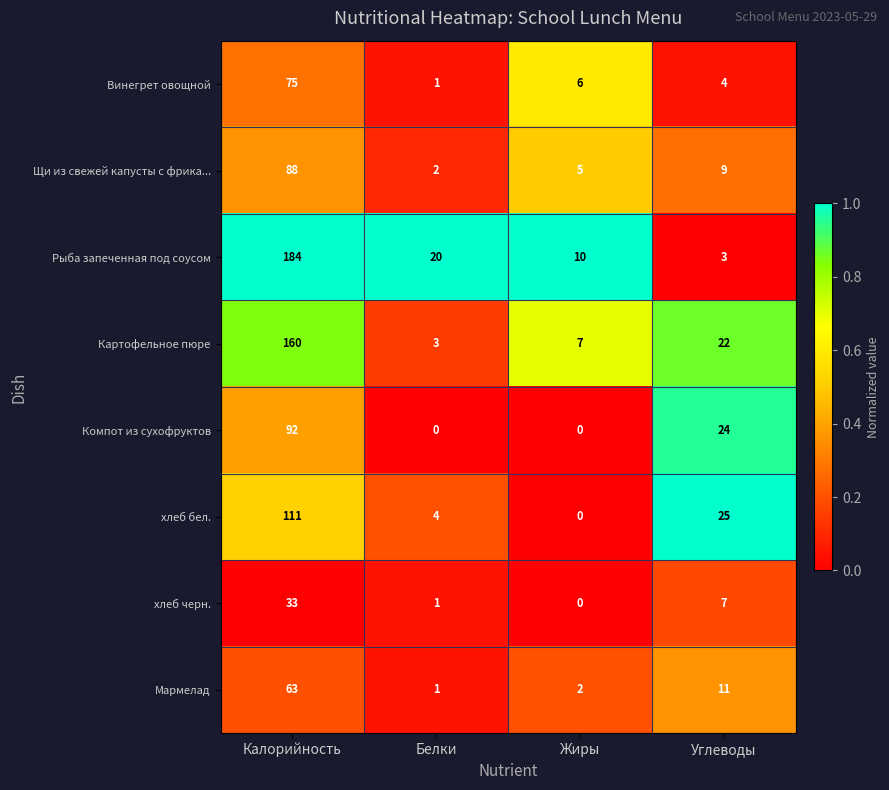

The хлеб бел. series shows 111 at Калорийность. True or false?

True